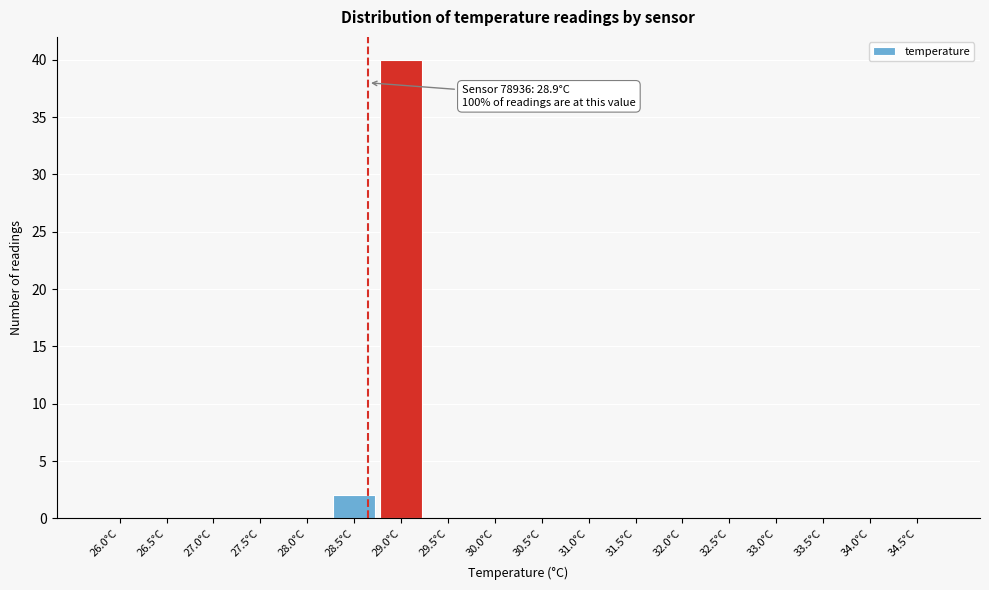

Reading left to right, what are all the values shown in this chart?

26.0°C=0	26.5°C=0	27.0°C=0	27.5°C=0	28.0°C=0	28.5°C=2	29.0°C=40	29.5°C=0	30.0°C=0	30.5°C=0	31.0°C=0	31.5°C=0	32.0°C=0	32.5°C=0	33.0°C=0	33.5°C=0	34.0°C=0	34.5°C=0